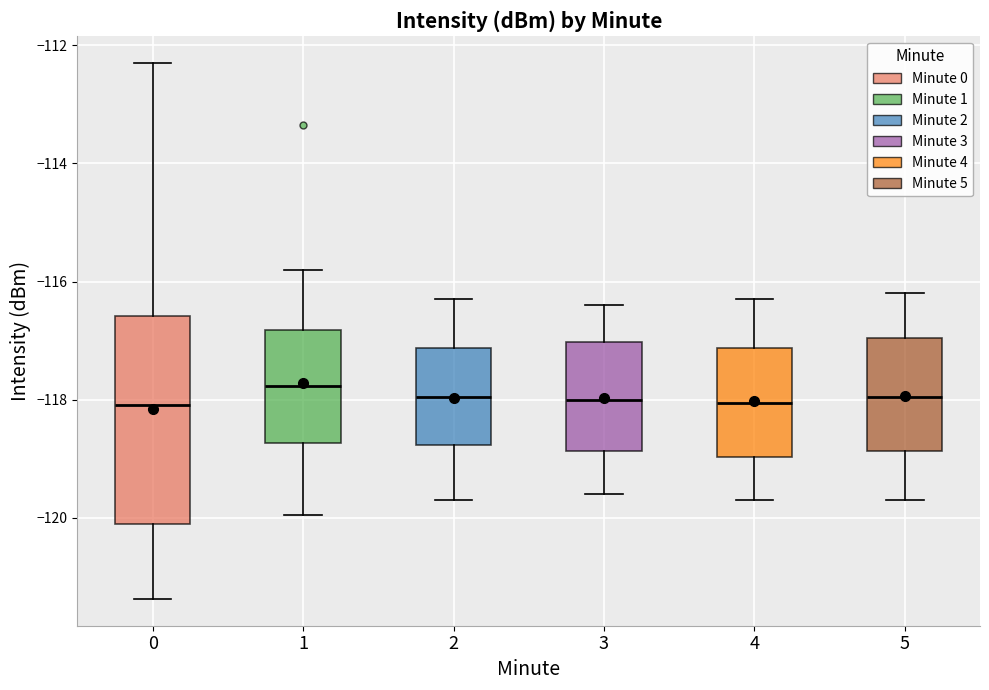

Comparing the boxes themselves (not the whiskers), which one is the tallest?

0